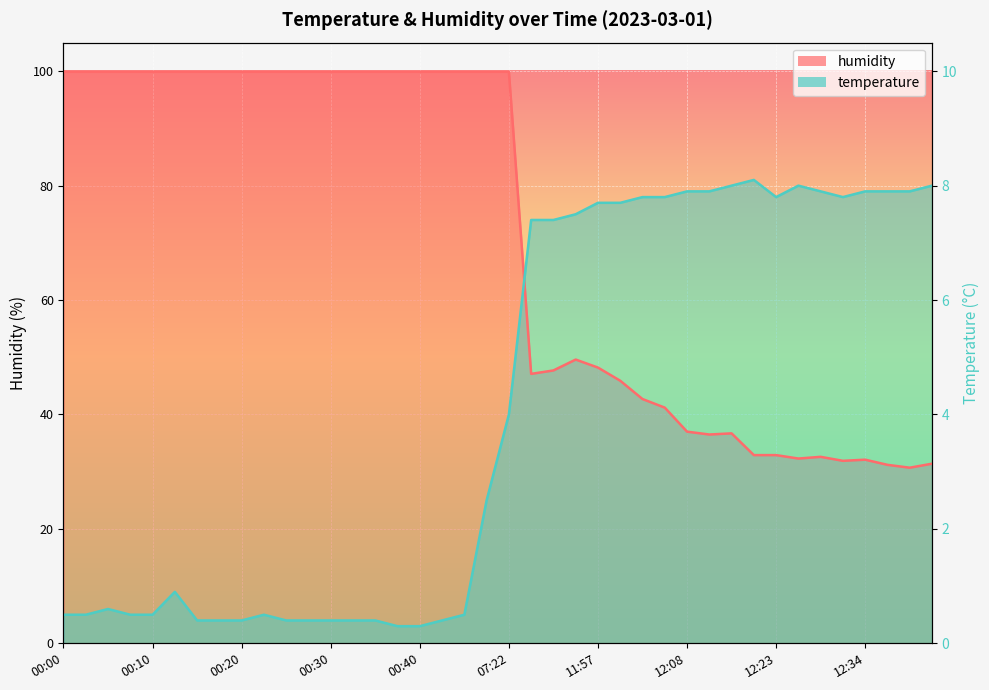

Which label corresponds to the smallest value in the chart?

00:37